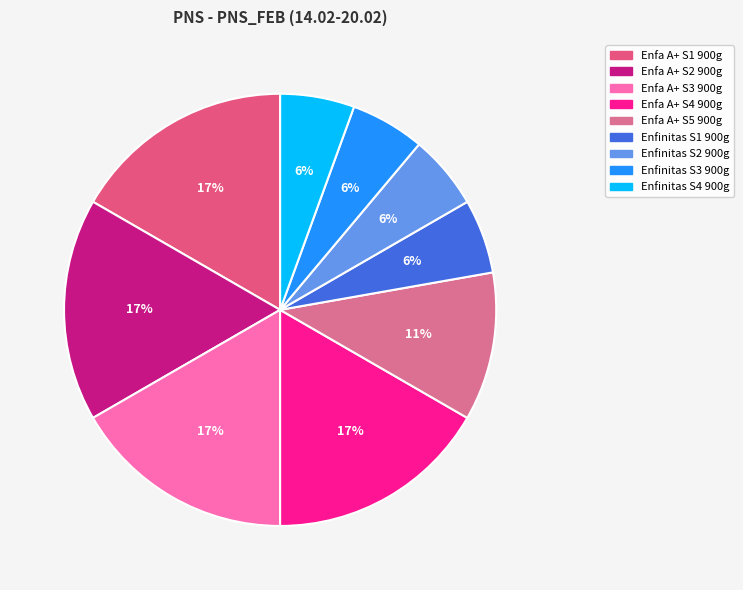

Count the number of slices in the pie.

9